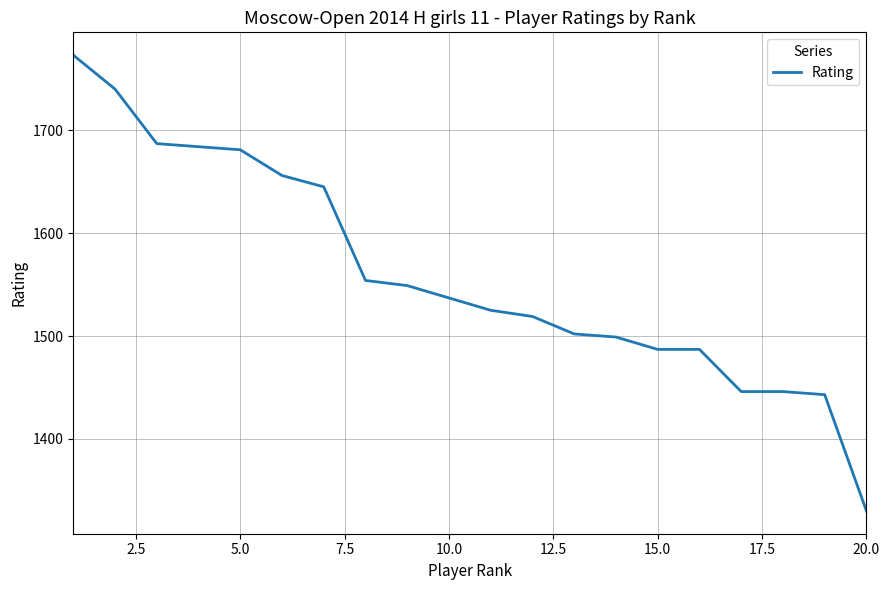

What is the difference between the maximum and minimum values?

443